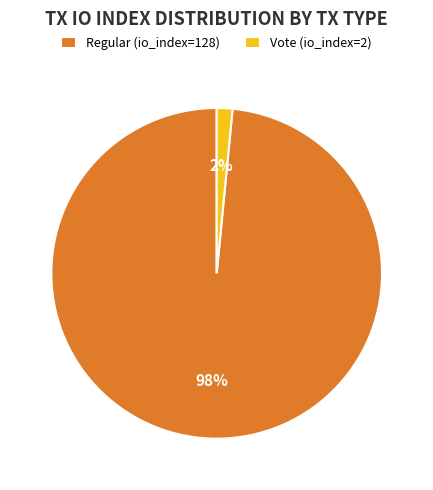

Between Vote (io_index=2) and Regular (io_index=128), which is larger?

Regular (io_index=128)